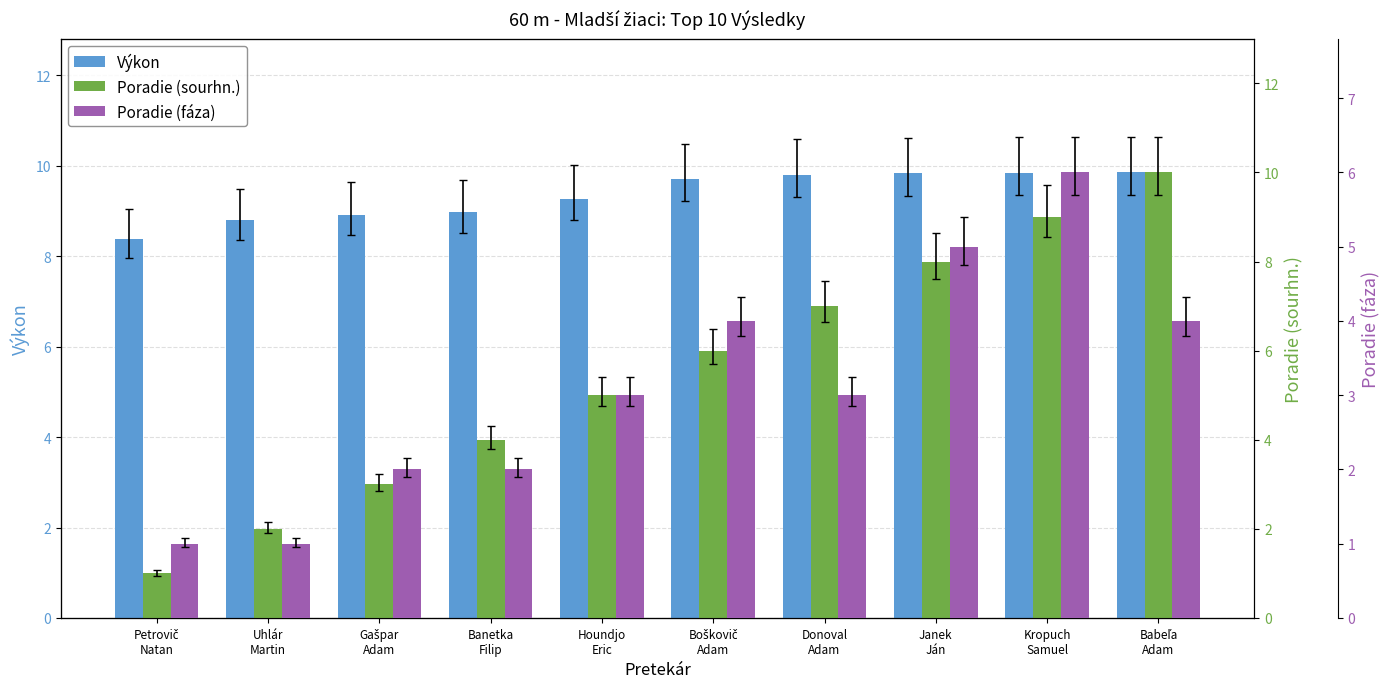

How many values in the Poradie (sourhn.) series exceed 6?

4